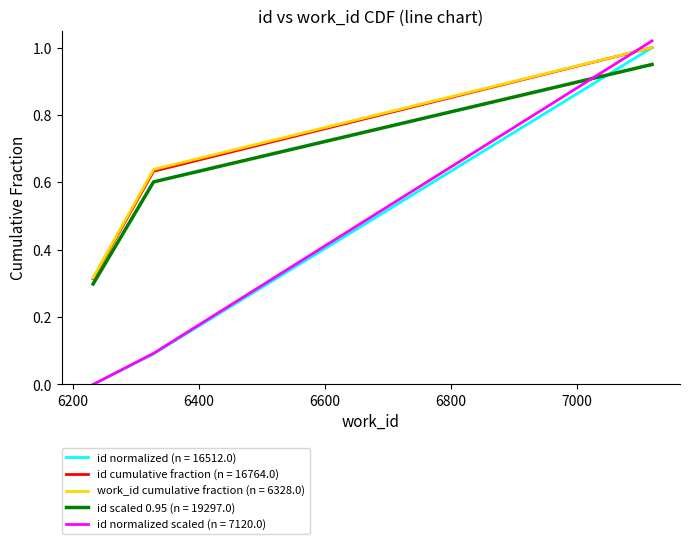

Which series has the widest spread of values?

id normalized scaled (n = 7120.0)